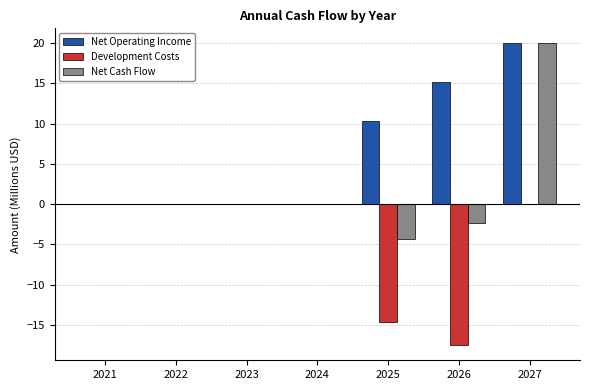

Which label corresponds to the largest value in the chart?

2027